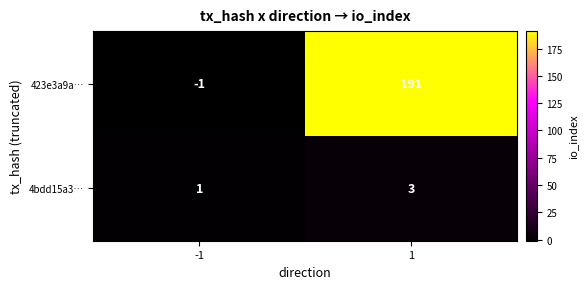

Which series has the largest range (max minus min)?

423e3a9a…